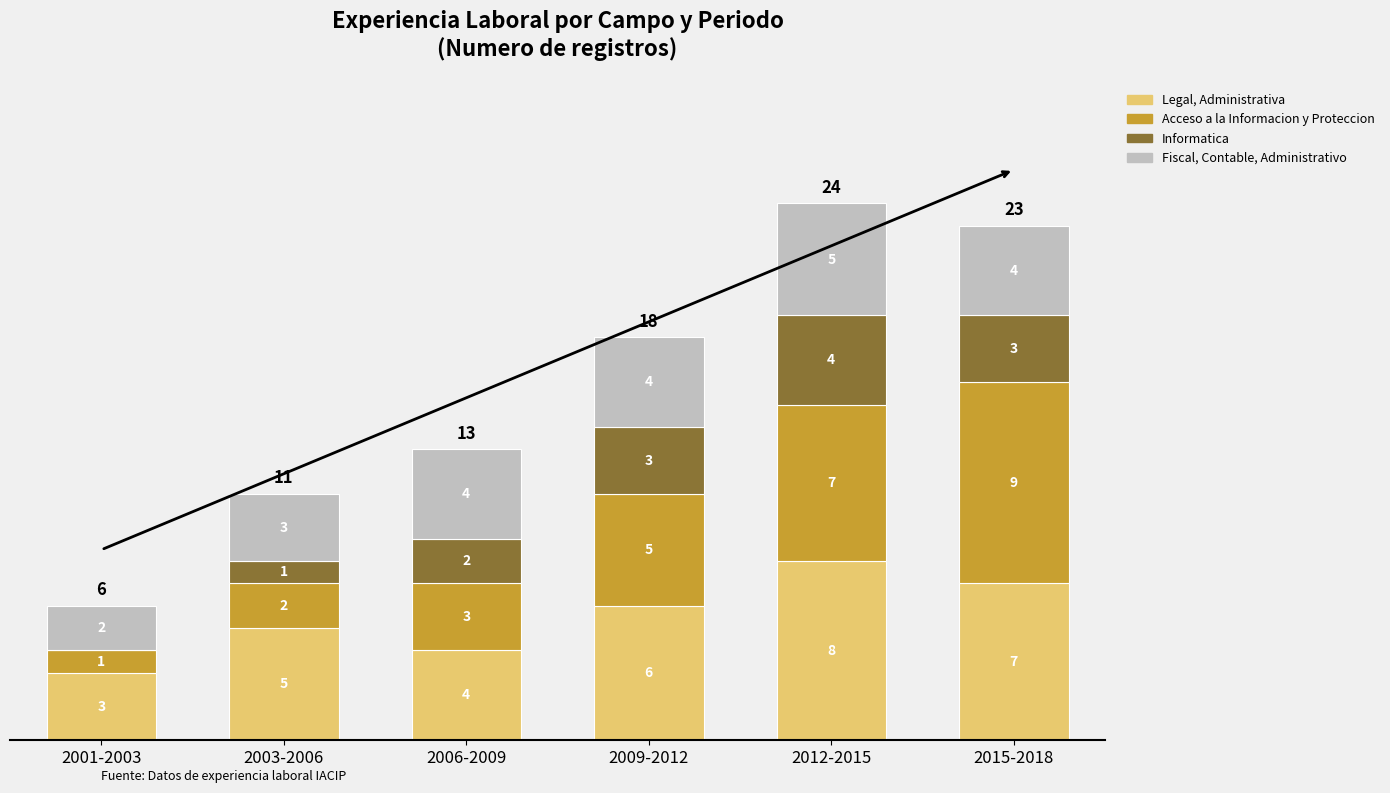

What is the highest value of the Legal, Administrativa series?

8